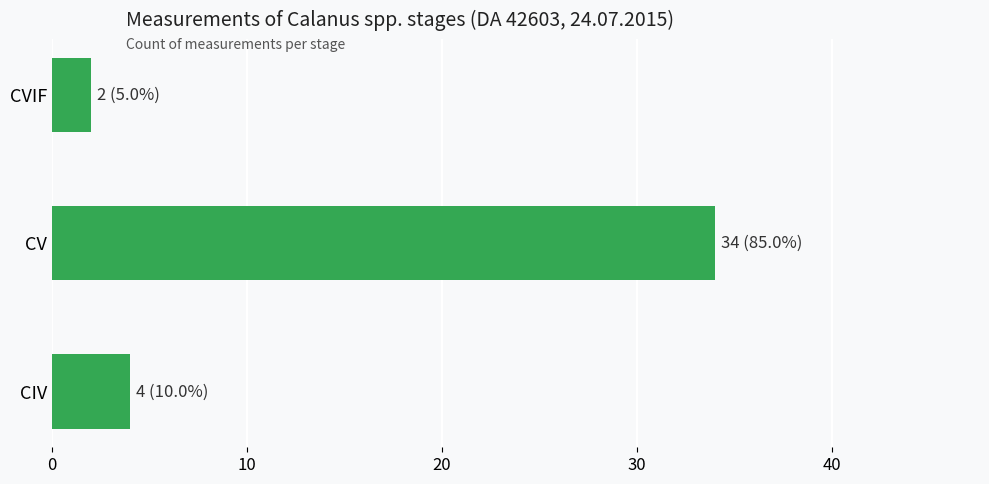

Rank the categories by value from lowest to highest.

CVIF, CIV, CV